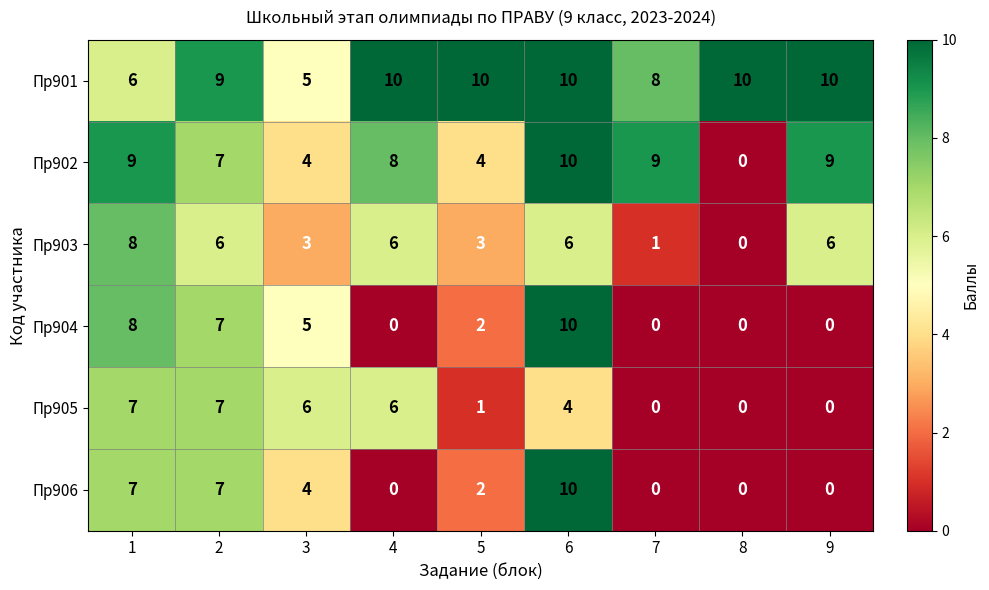

What is the total value across all series at 3?

27